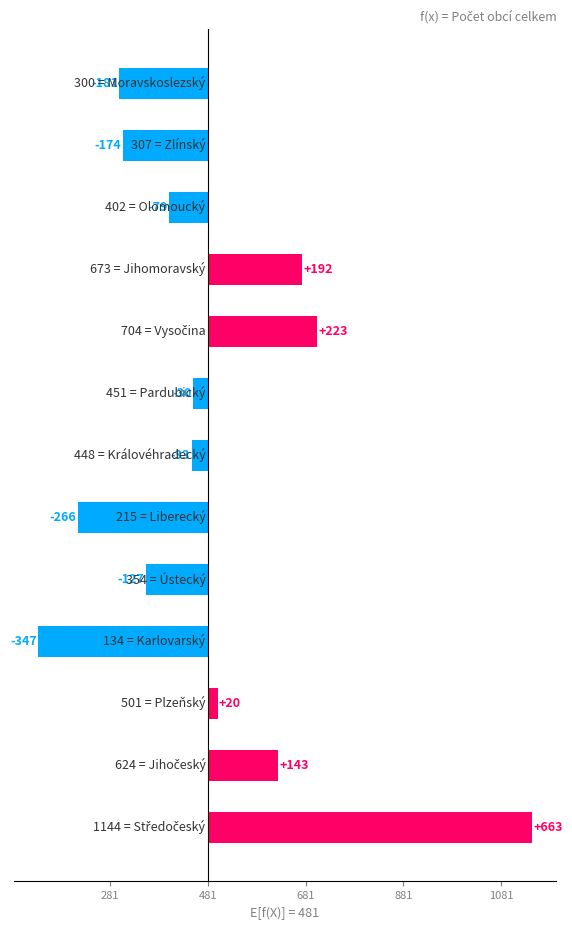

Rank the categories by value from highest to lowest.

Středočeský, Vysočina, Jihomoravský, Jihočeský, Plzeňský, Pardubický, Královéhradecký, Olomoucký, Ústecký, Zlínský, Moravskoslezský, Liberecký, Karlovarský